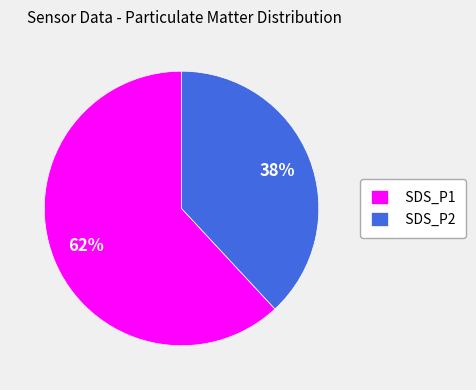

Which category has the smallest portion of the pie?

SDS_P2